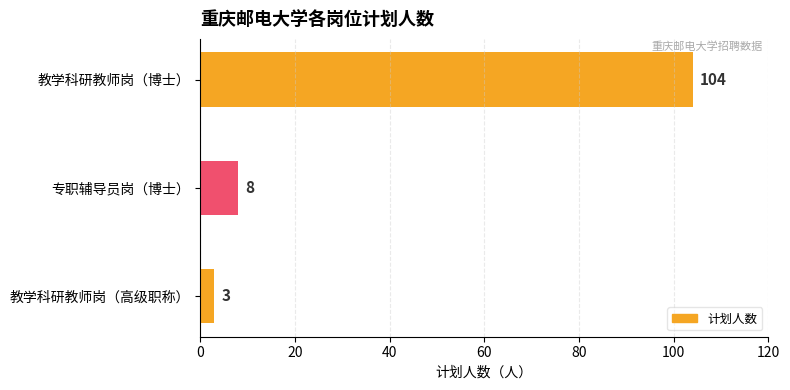

Reading top to bottom, extract all data points from this chart.

104	8	3